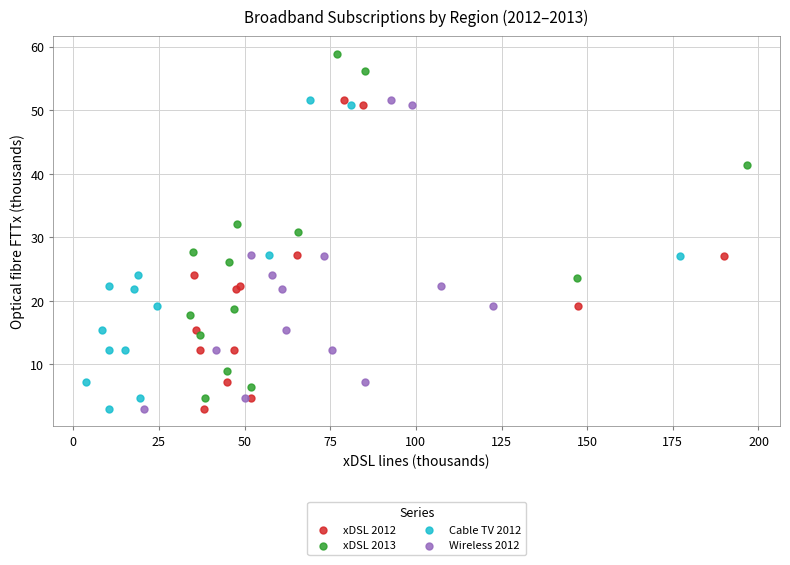

Which series has the widest spread of Y values?

xDSL 2013